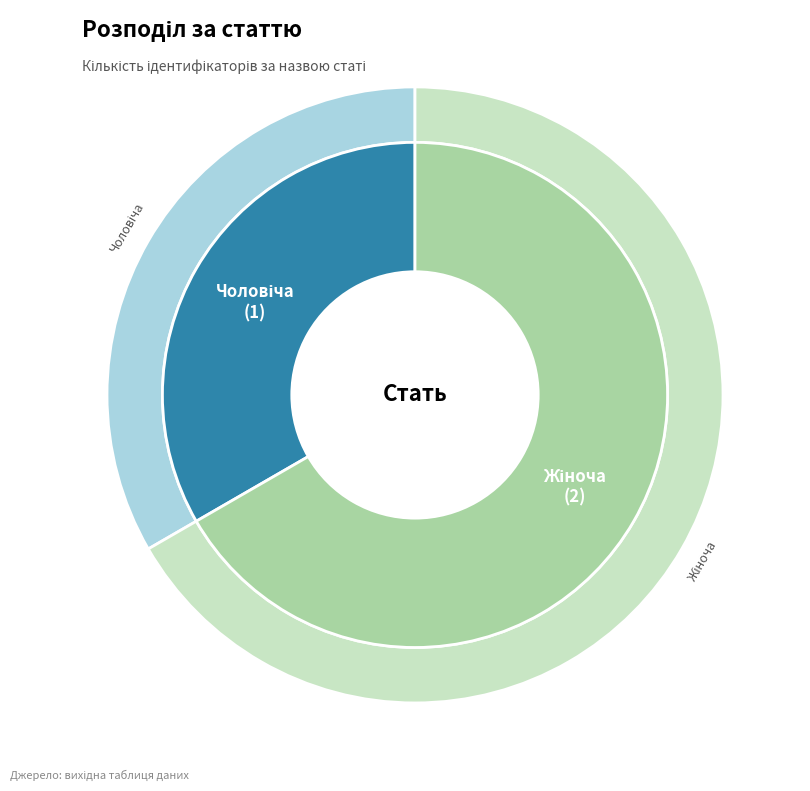

To the nearest percent, what is the combined percentage of Чоловіча and Жіноча?

100%